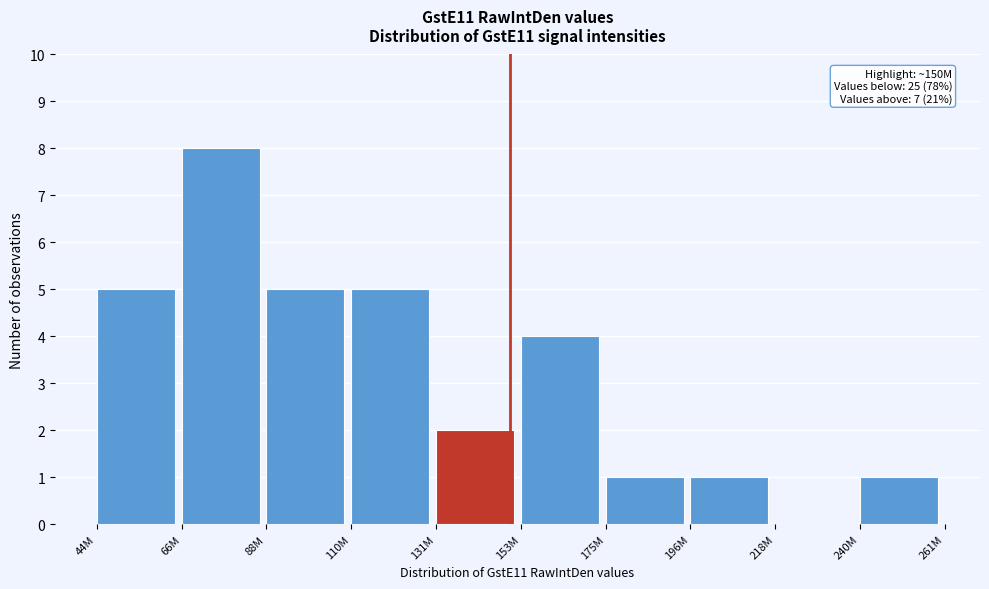

Reading left to right, list all the values displayed in this chart.

44M=5	66M=8	88M=5	110M=5	131M=2	153M=4	175M=1	196M=1	218M=0	240M=1